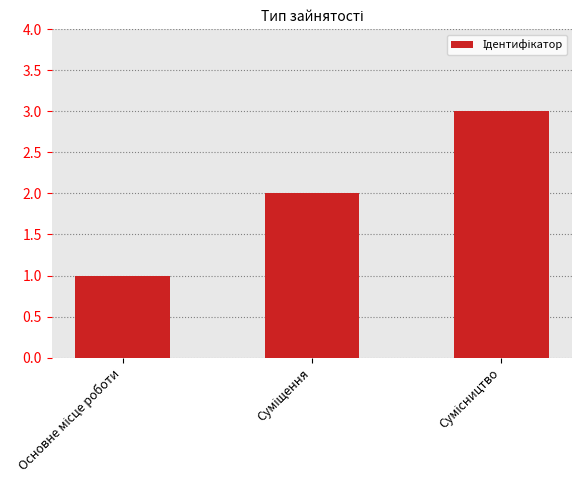

How many values are between 1 and 3?

3